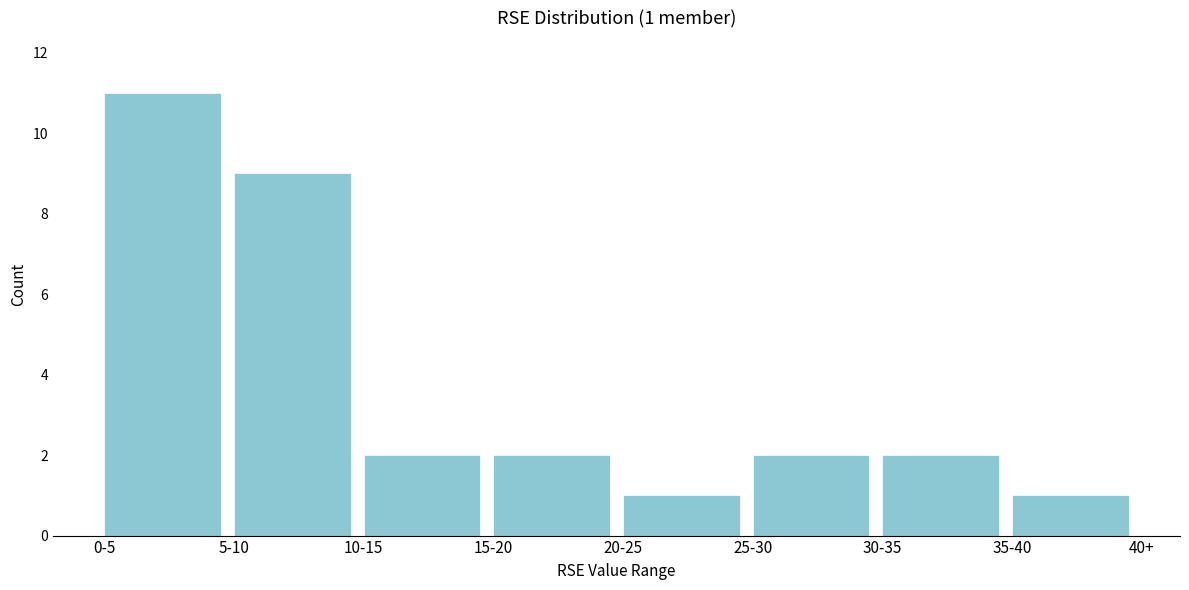

Reading left to right, what are all the values shown in this chart?

11	9	2	2	1	2	2	1